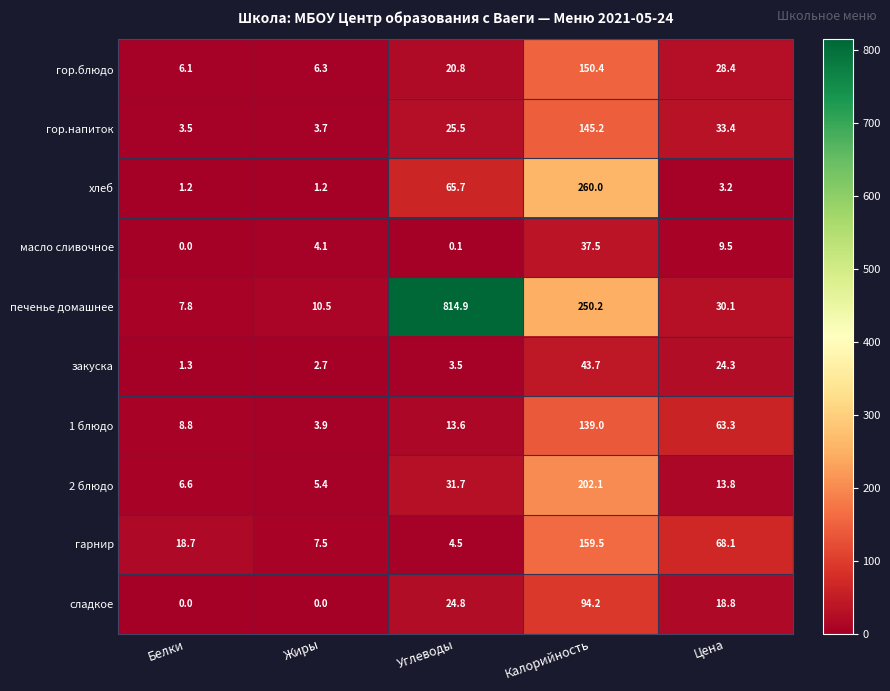

What is the total value across all series at Цена?

292.9